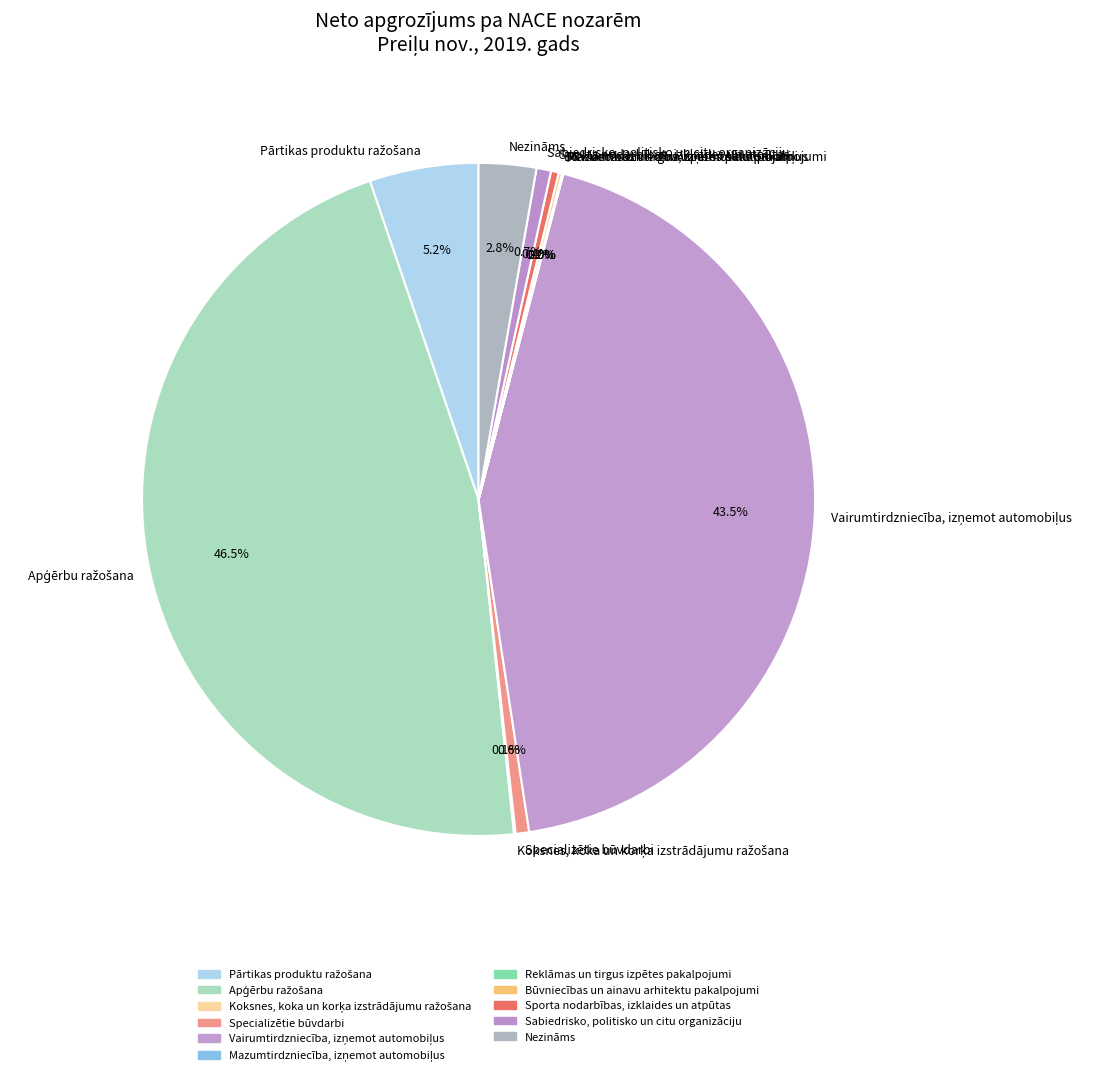

What percentage is NOT represented by Nezināms?

97.2%